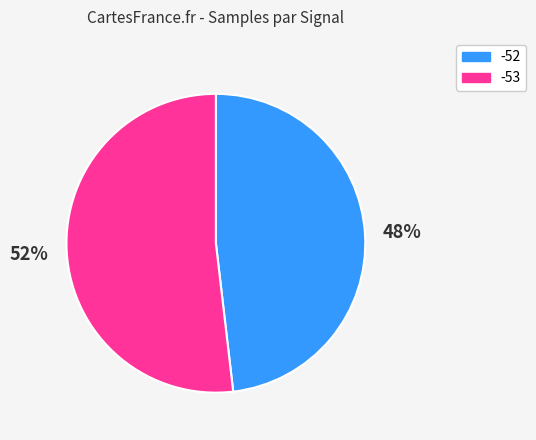

Is it true that -52 is 59% of the pie?

False